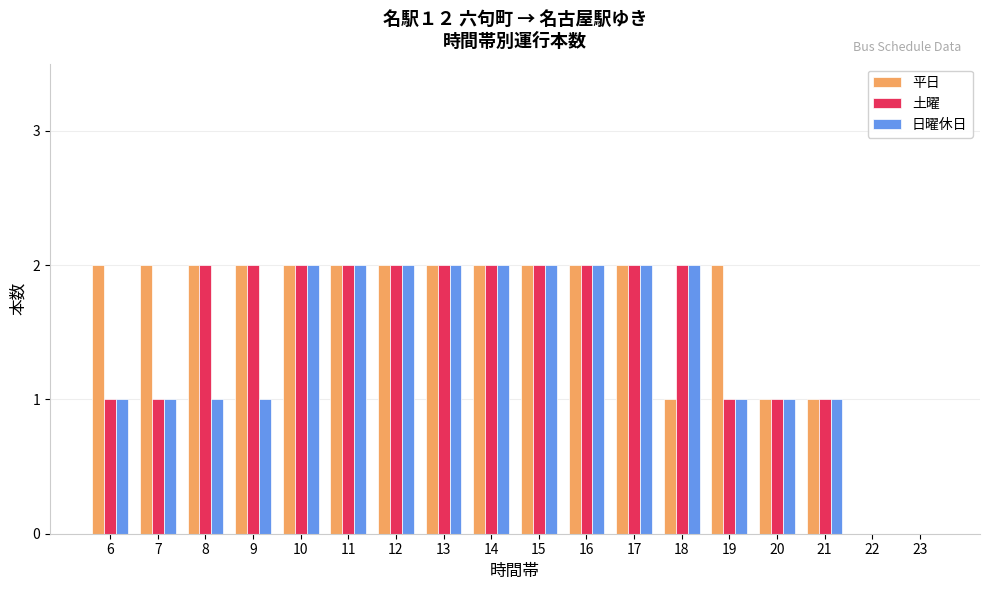

How many groups of bars are there?

18